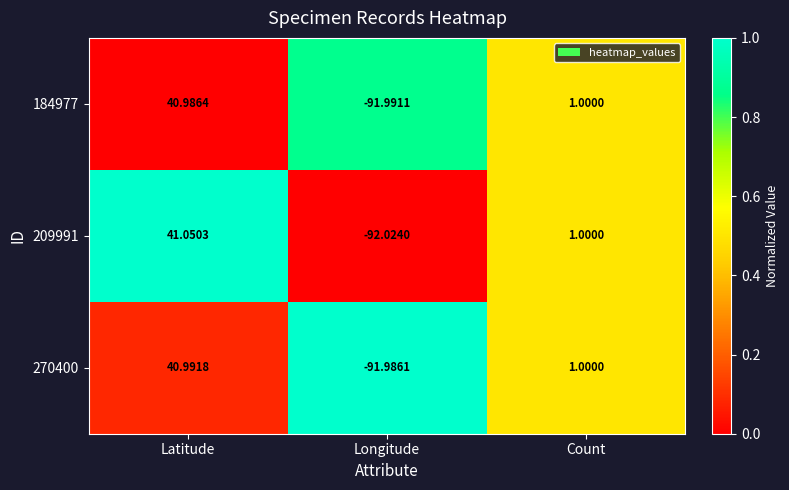

List the labels in order of 184977 value, smallest first.

Longitude, Count, Latitude